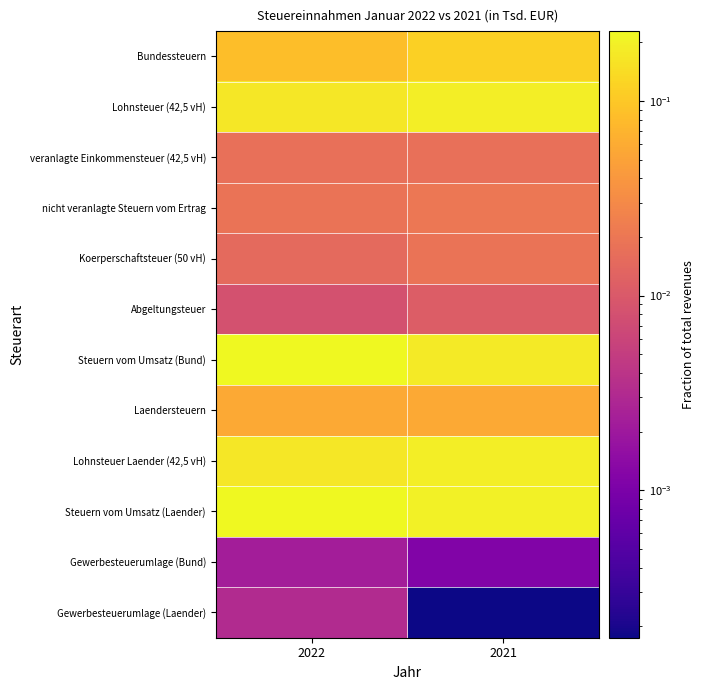

What is the total value across all series at 2021?

1.0